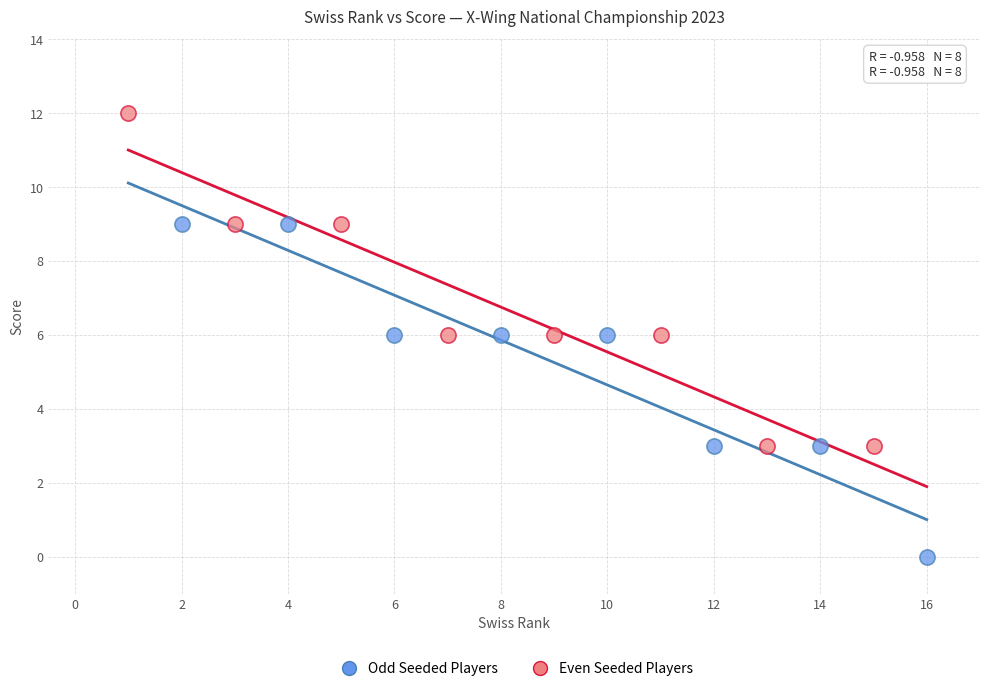

Which series reaches the maximum Y coordinate?

Even Seeded Players